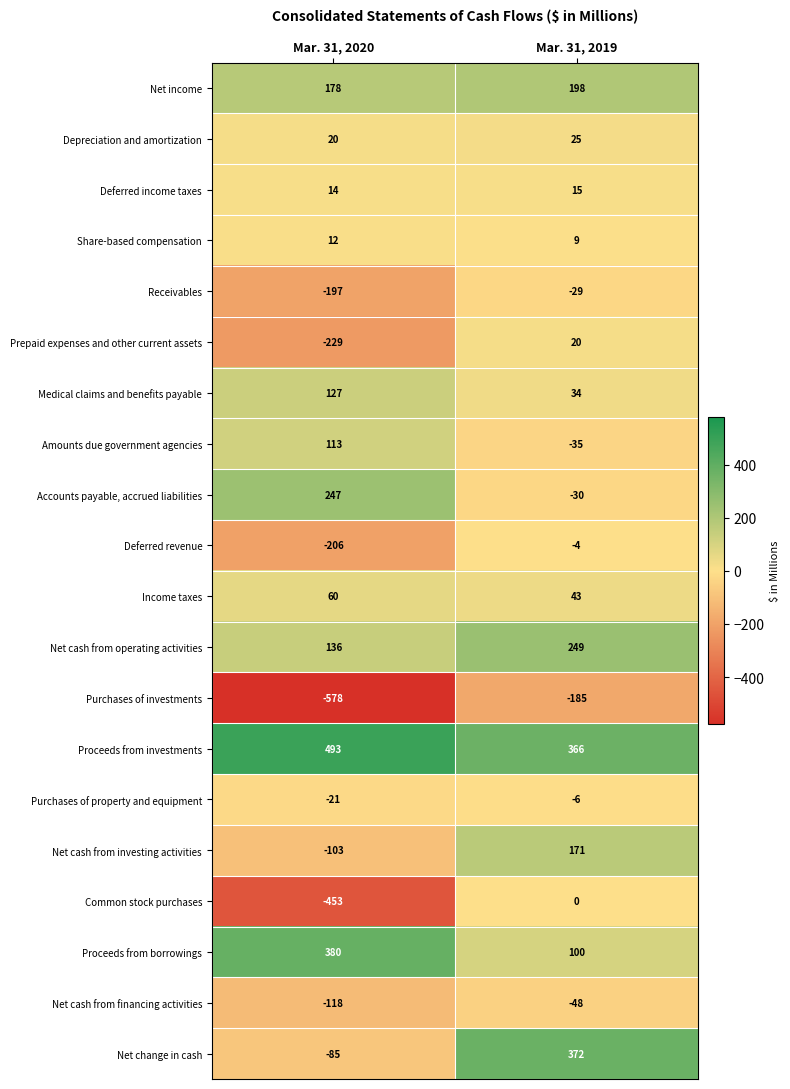

Between Mar. 31, 2020 and Mar. 31, 2019, which series saw the biggest shift?

Net change in cash